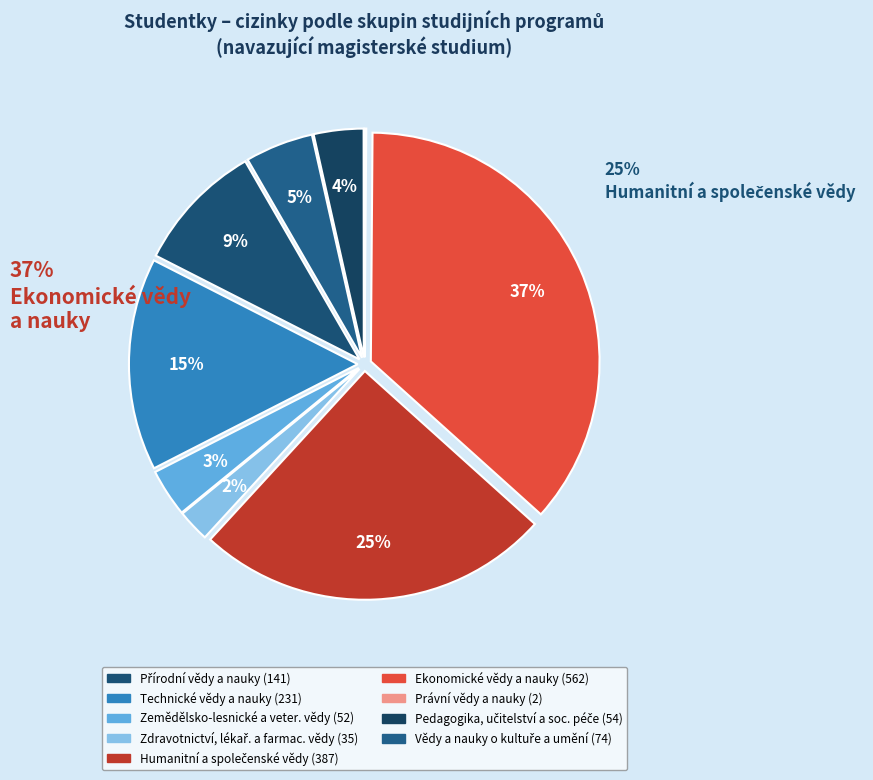

Count the number of slices in the pie.

9